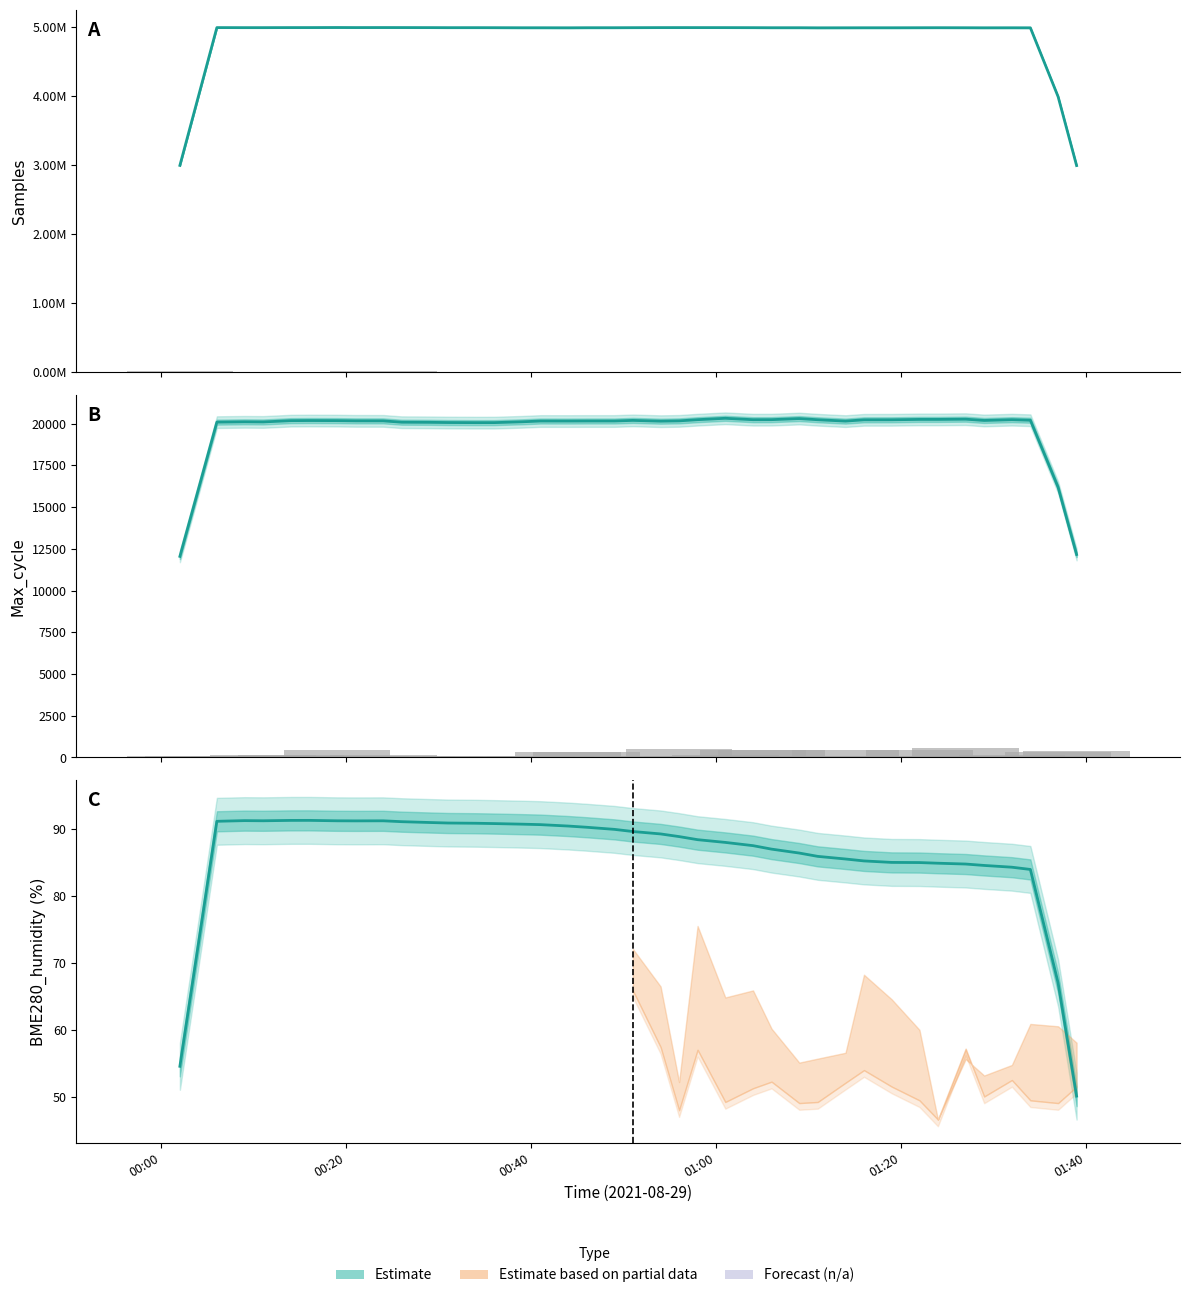

How many bars are there in total?

200